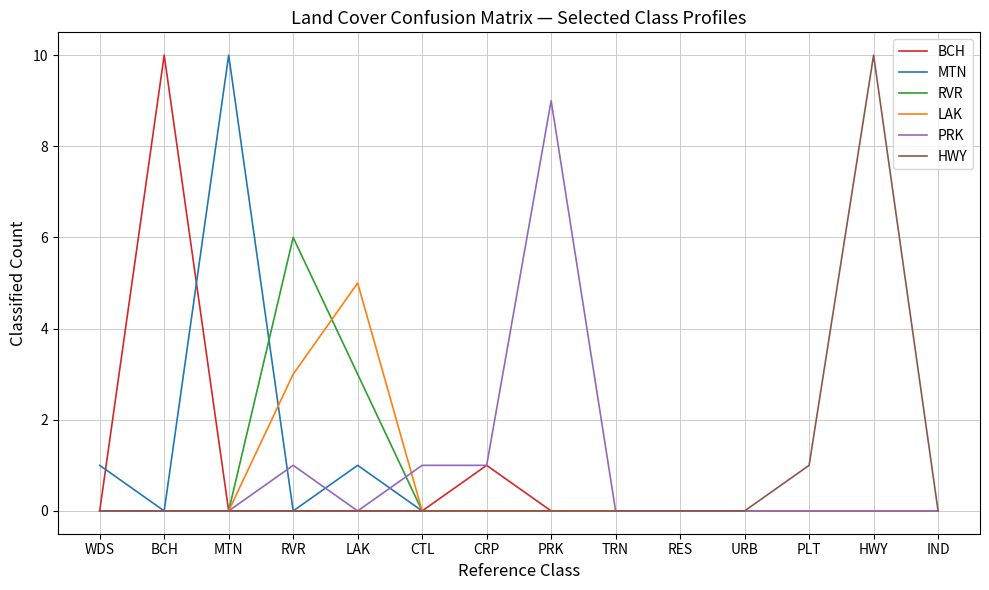

Is the value of PRK at PRK greater than the value of MTN at PRK?

Yes